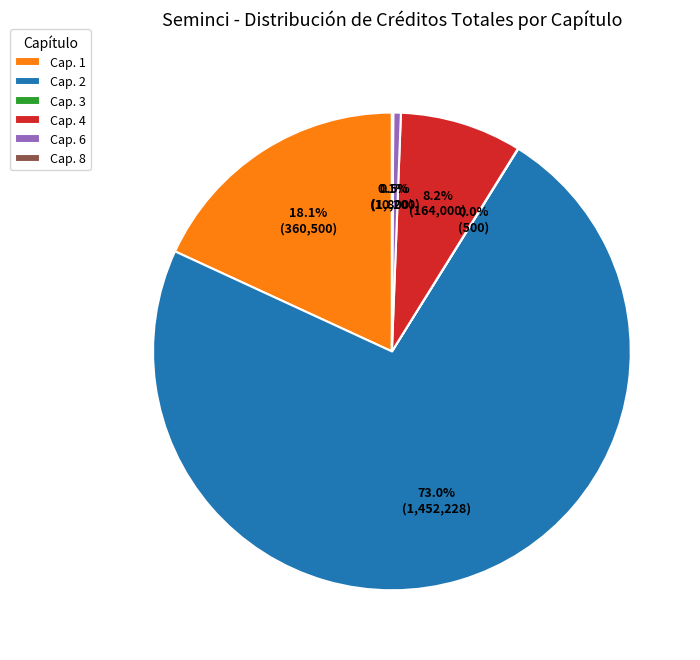

Do Cap. 6 and Cap. 2 together represent more than half of the pie?

Yes